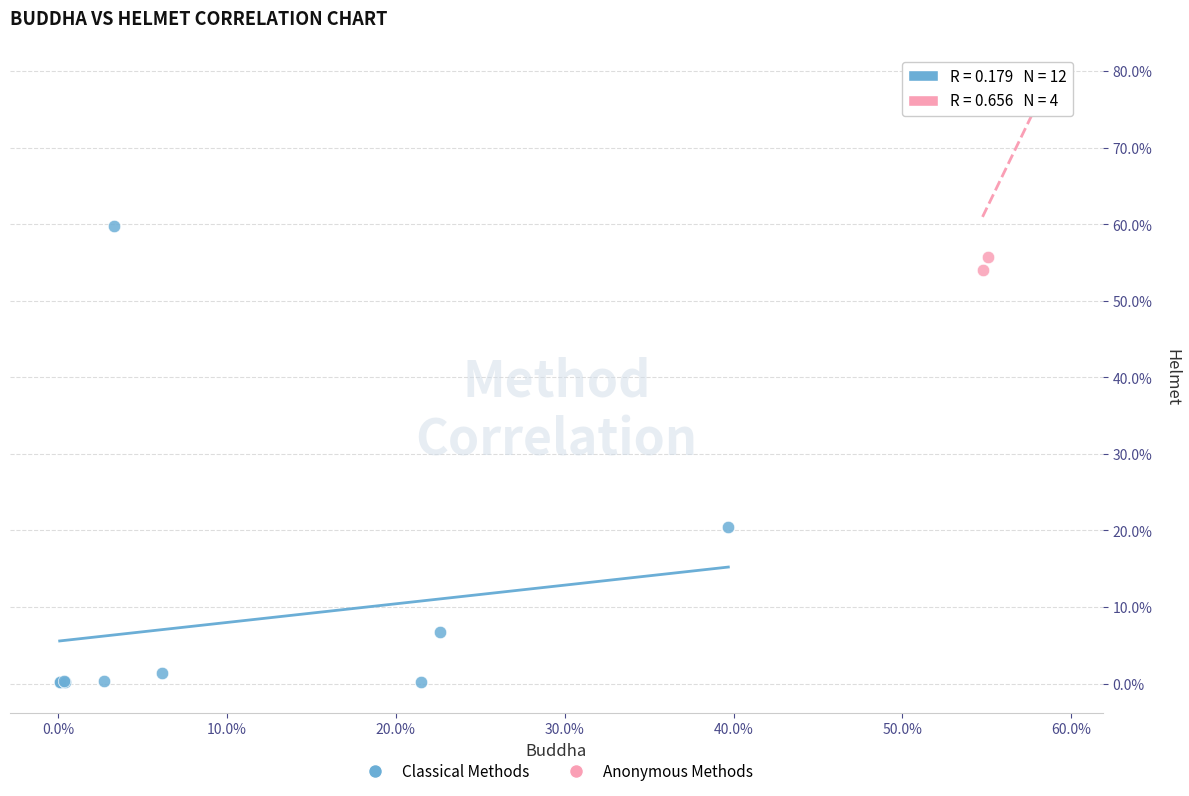

What are all the series names shown in the legend?

Classical Methods, Anonymous Methods